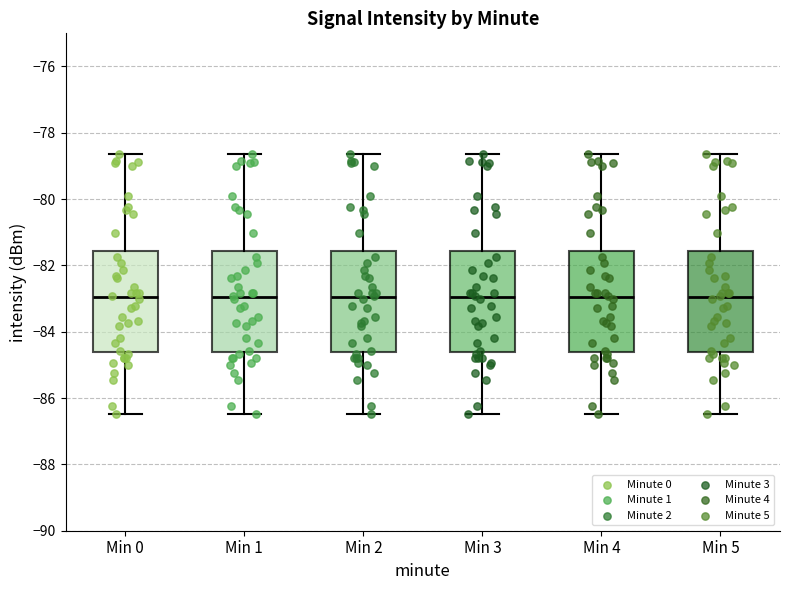

Where does the lower whisker of the box for Min 2 end on the y-axis? The values are not printed on the chart, so give them approximately, as read against the axis.

-86.4